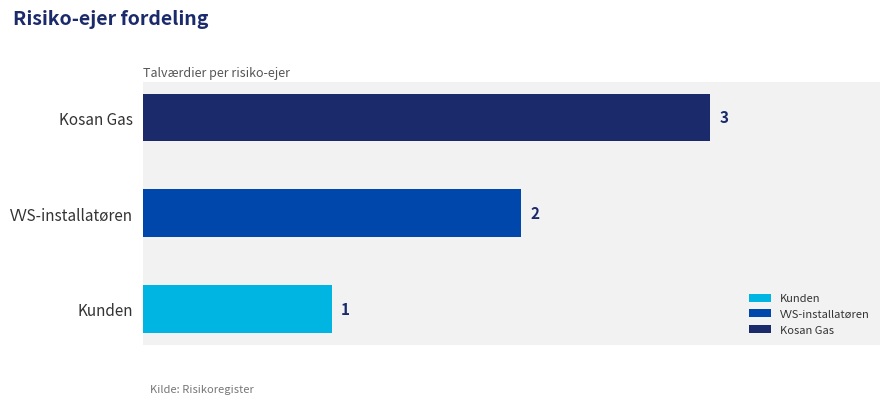

What is the sum of the values at VVS-installatøren and Kunden?

3